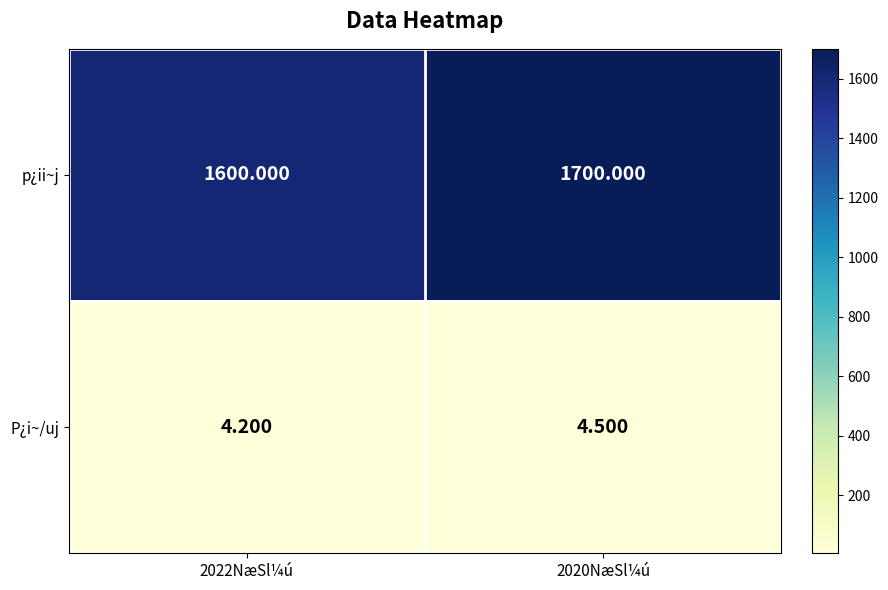

List the series in order of their peak value, highest first.

p¿ii~j, P¿i~/uj